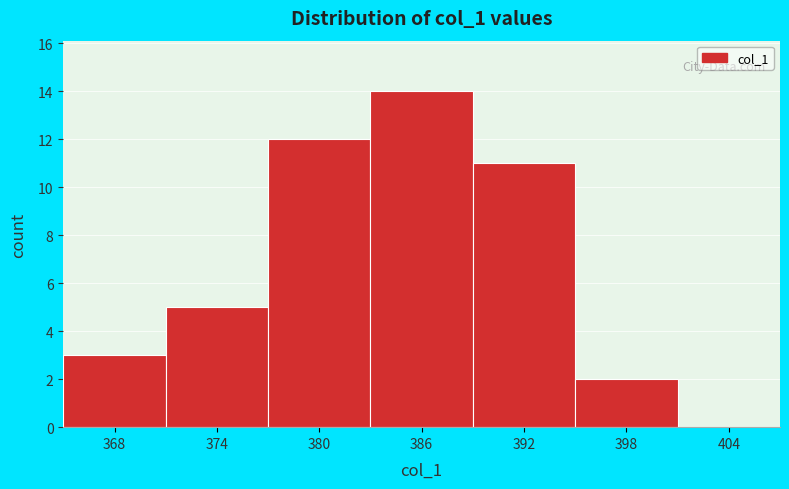

Reading left to right, list all the values displayed in this chart.

368=3	374=5	380=12	386=14	392=11	398=2	404=0